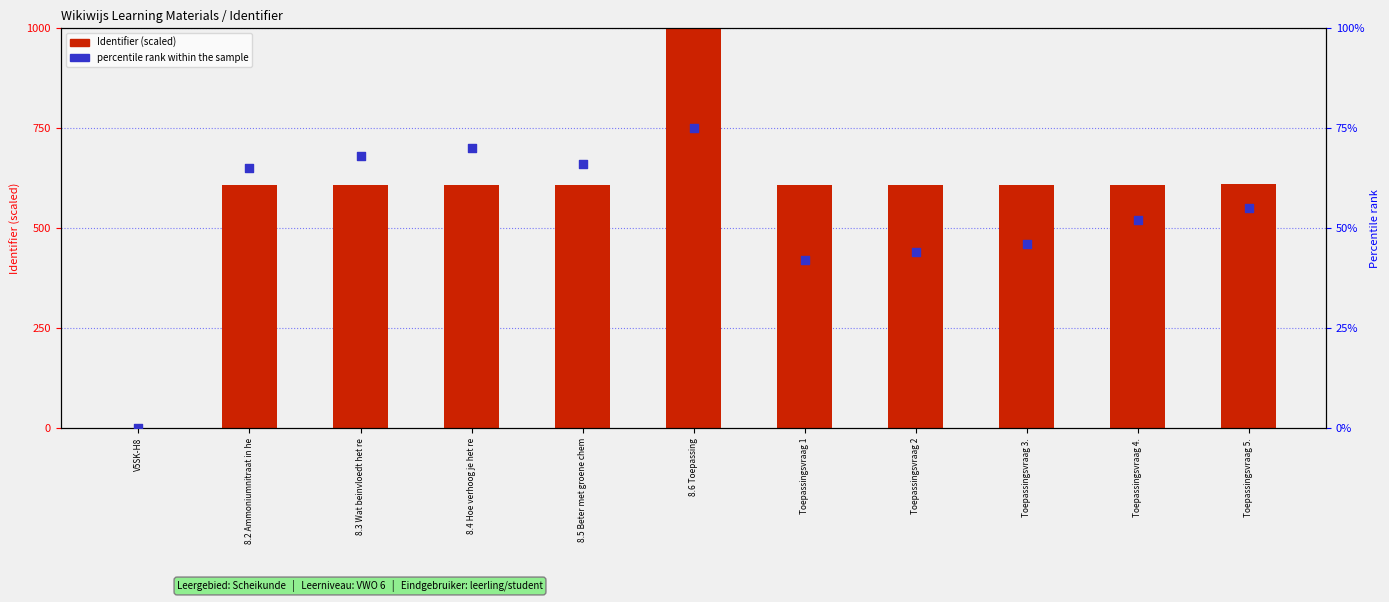

Which series reaches the maximum Y coordinate?

Identifier (scaled)